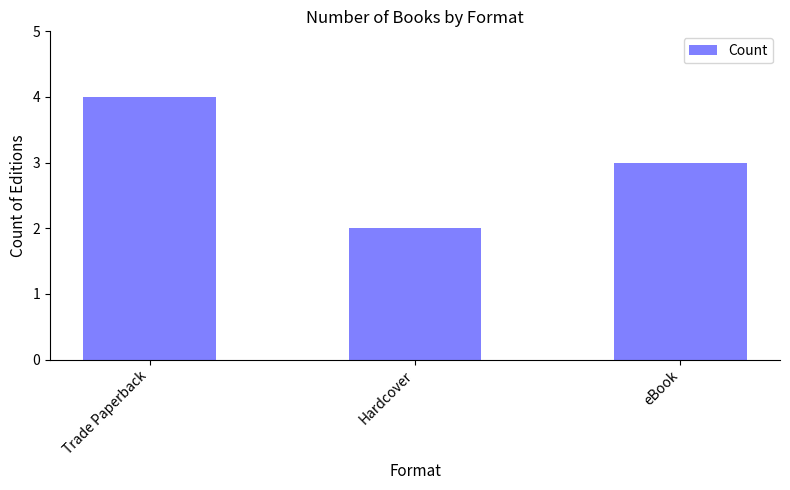

Is it true that the value at Trade Paperback is 7?

False